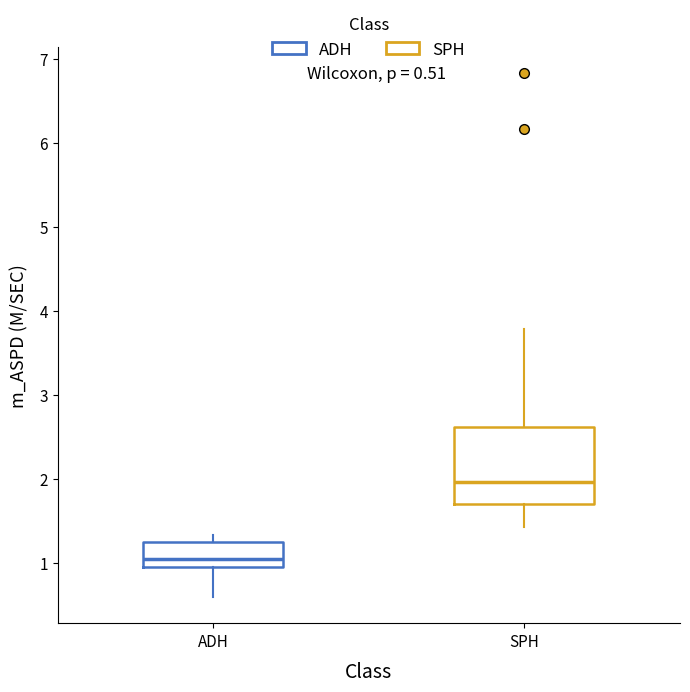

Which box's median line is the highest?

SPH